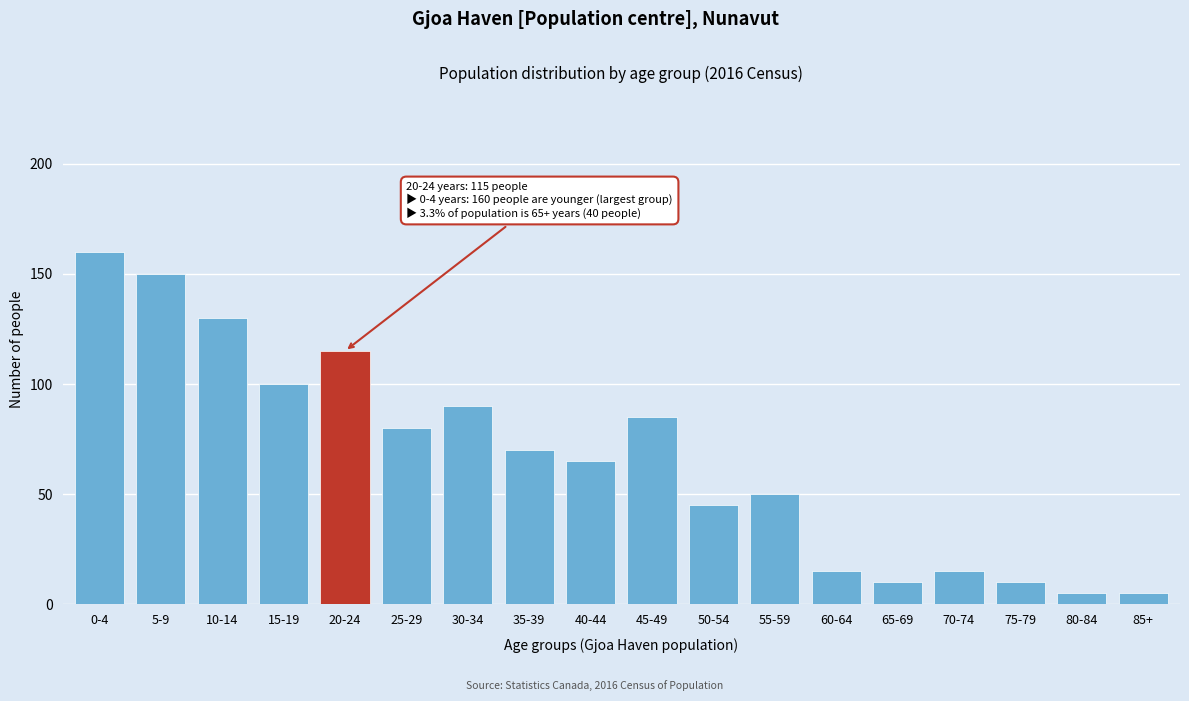

Reading left to right, transcribe all the data shown in this chart.

160	150	130	100	115	80	90	70	65	85	45	50	15	10	15	10	5	5